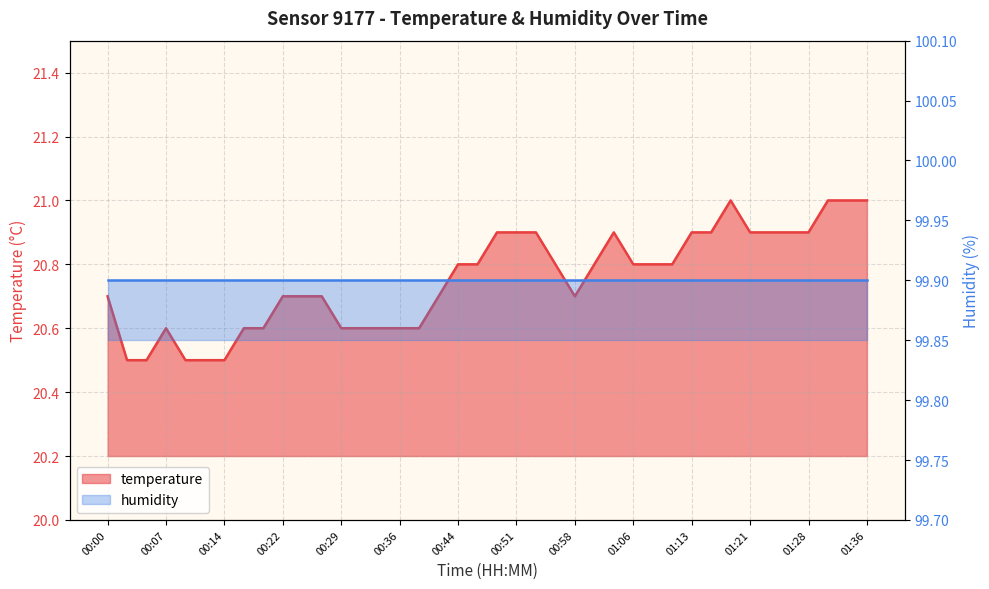

The chart shows a value of 4.6 at 00:44. True or false?

False